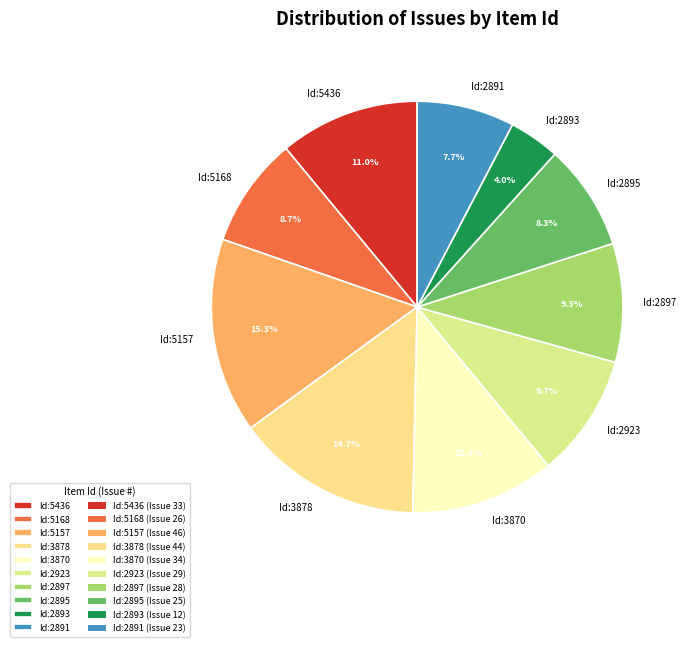

Is the sum of Id:3878 and Id:5436 greater than half?

No